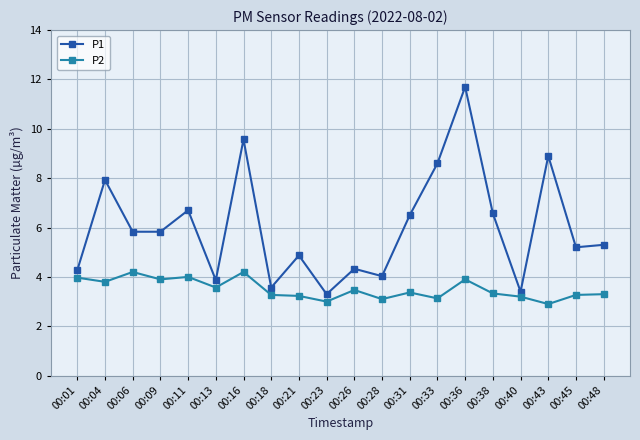

What is the value of the P2 point at the 2nd from the left?

3.8